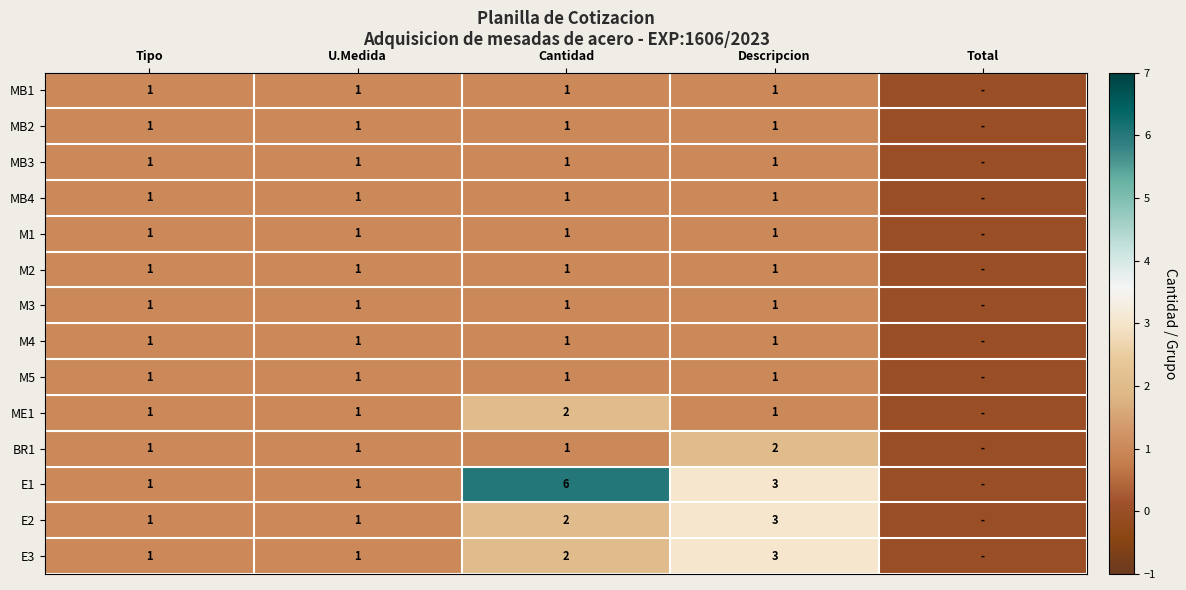

What is the total value across all series at Cantidad?

22